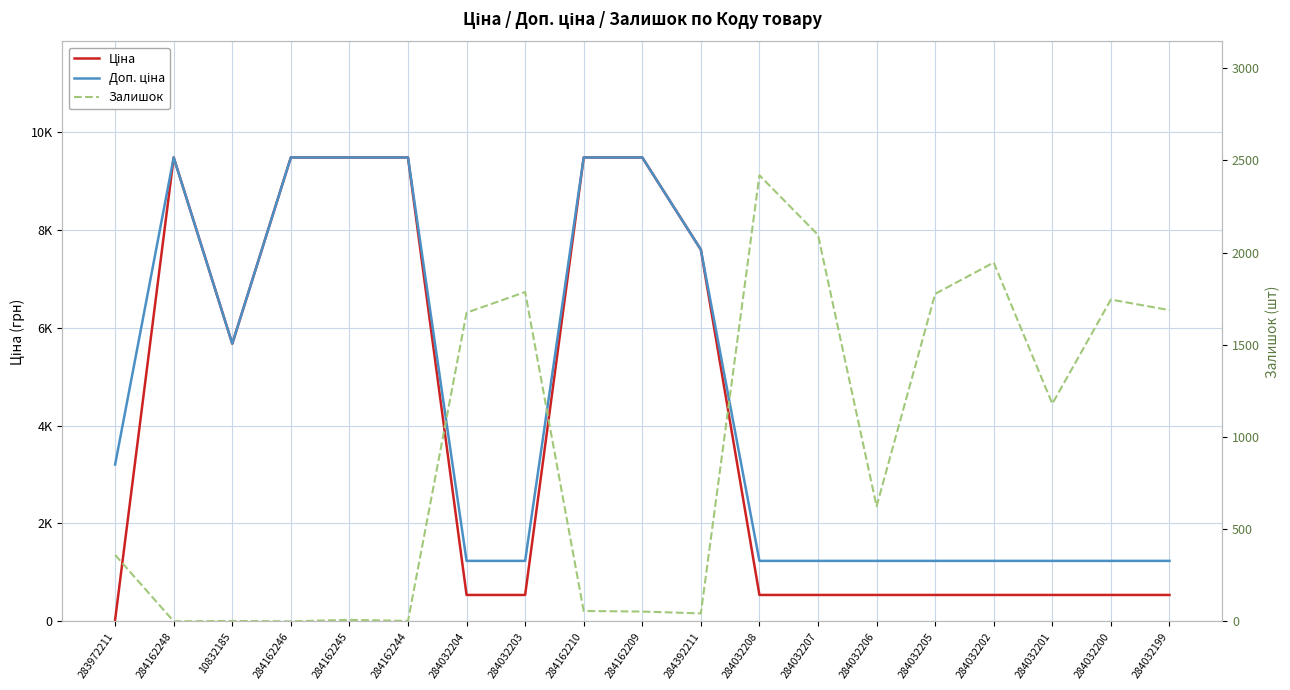

Does the chart have visible grid lines?

Yes